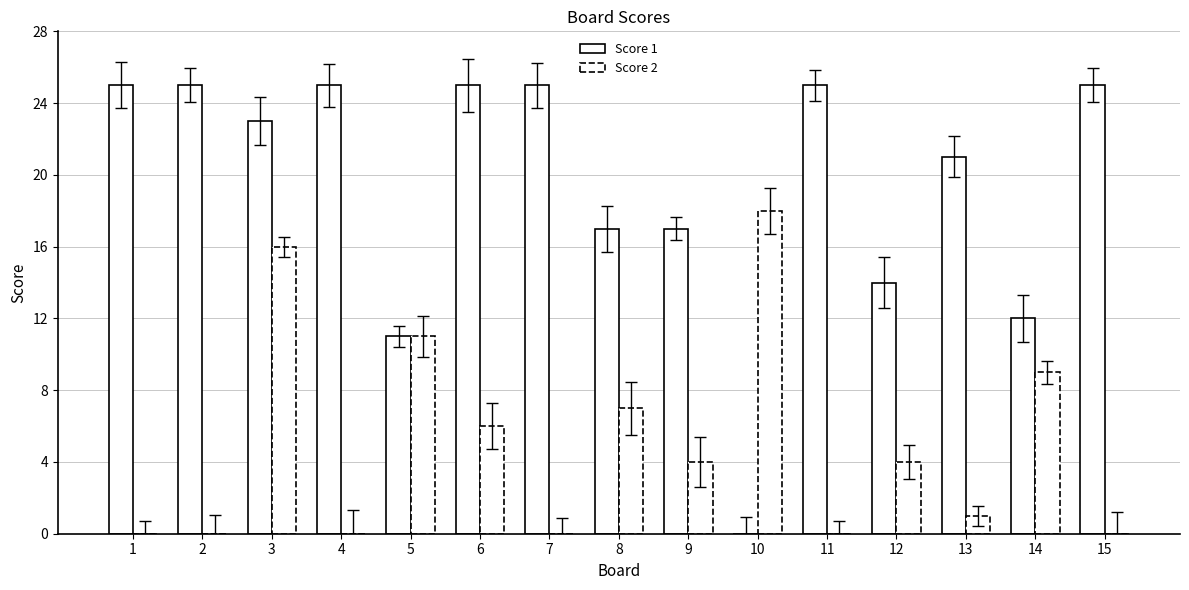

Are the bars grouped side by side (vs. stacked)?

Yes